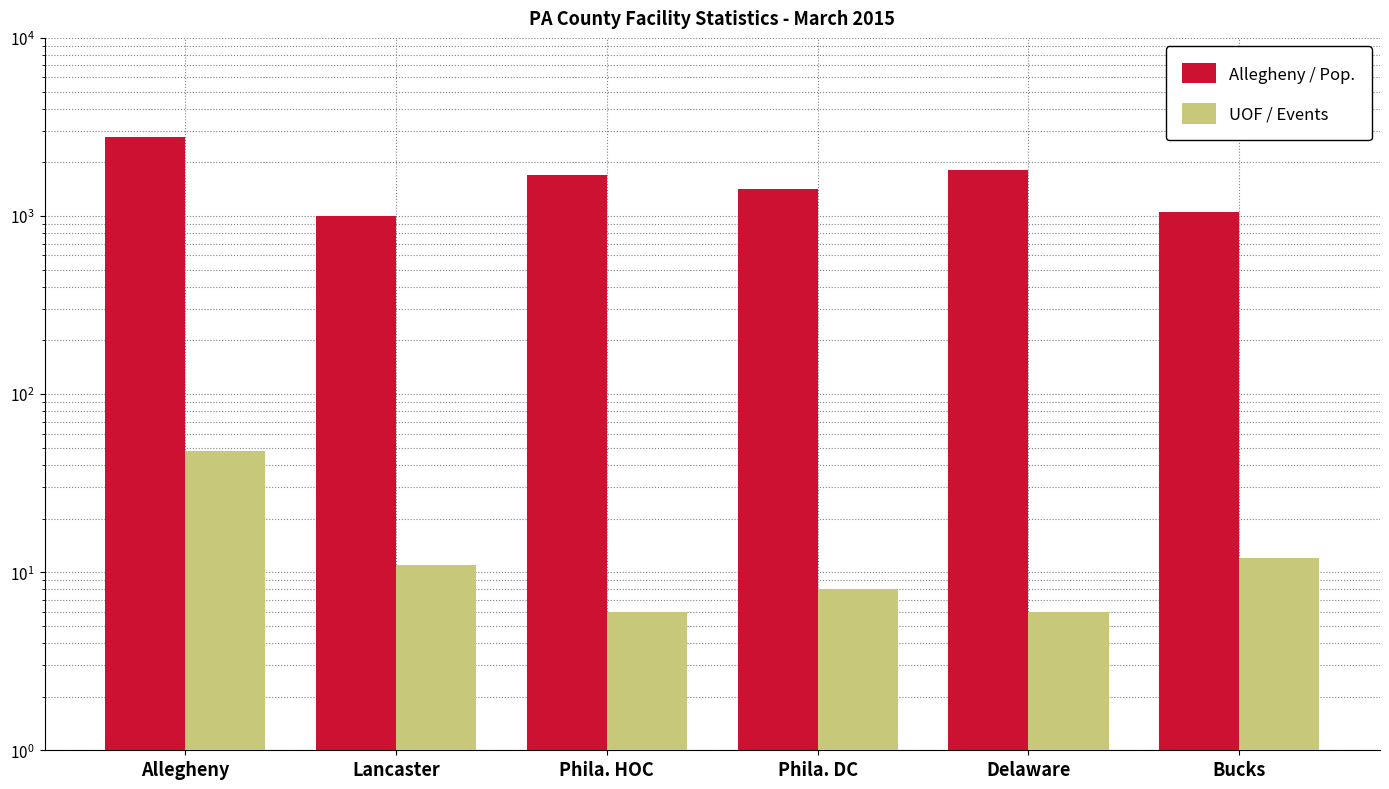

The value of UOF / Events at Lancaster is 11. True or false?

True